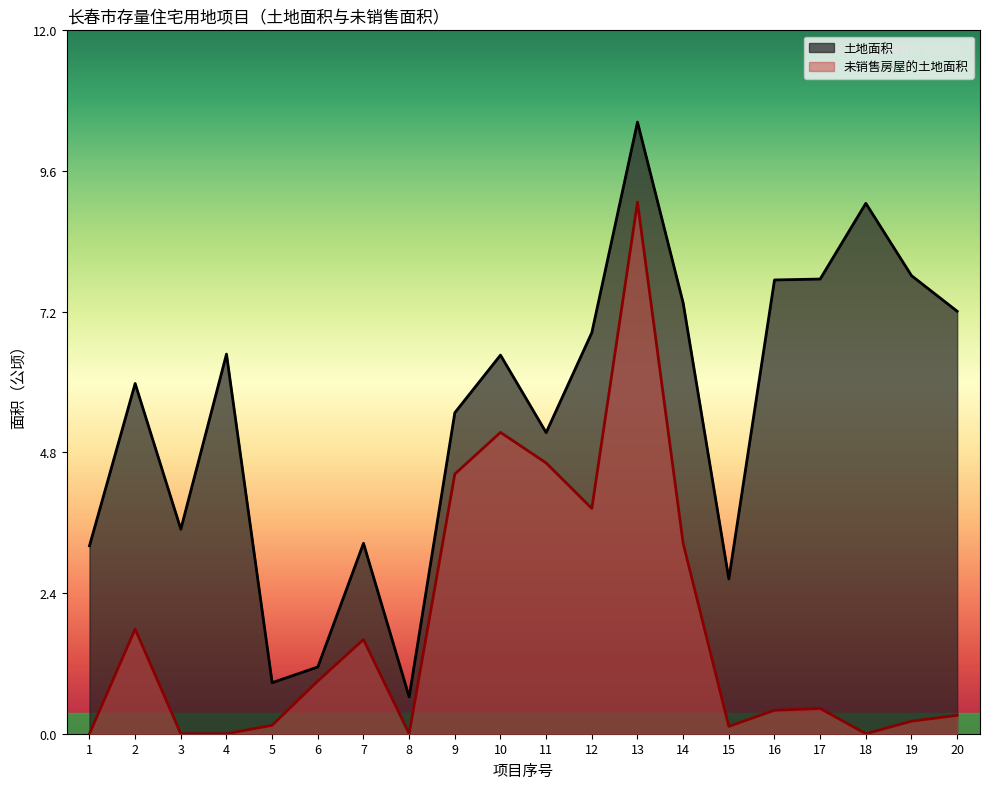

True or false: 土地面积 and 未销售房屋的土地面积 intersect in this chart.

False